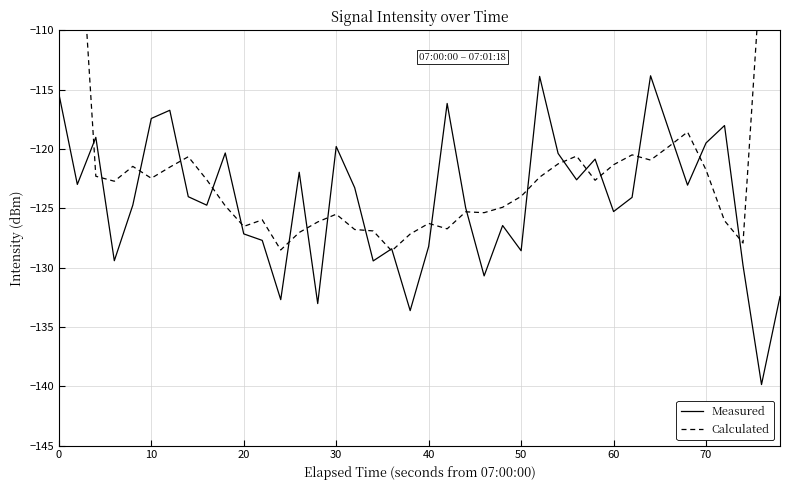

List the series in order of their peak value, lowest first.

Measured, Calculated